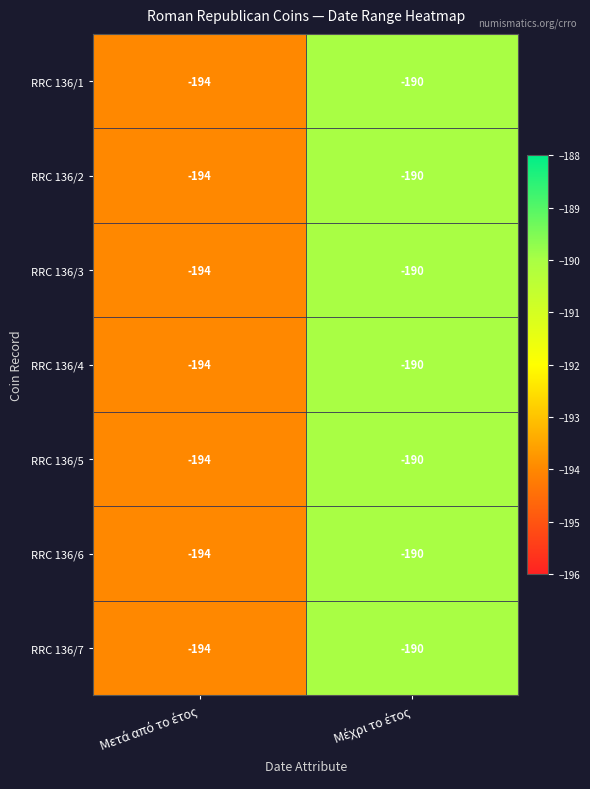

What is the average value of the RRC 136/2 series?

-192